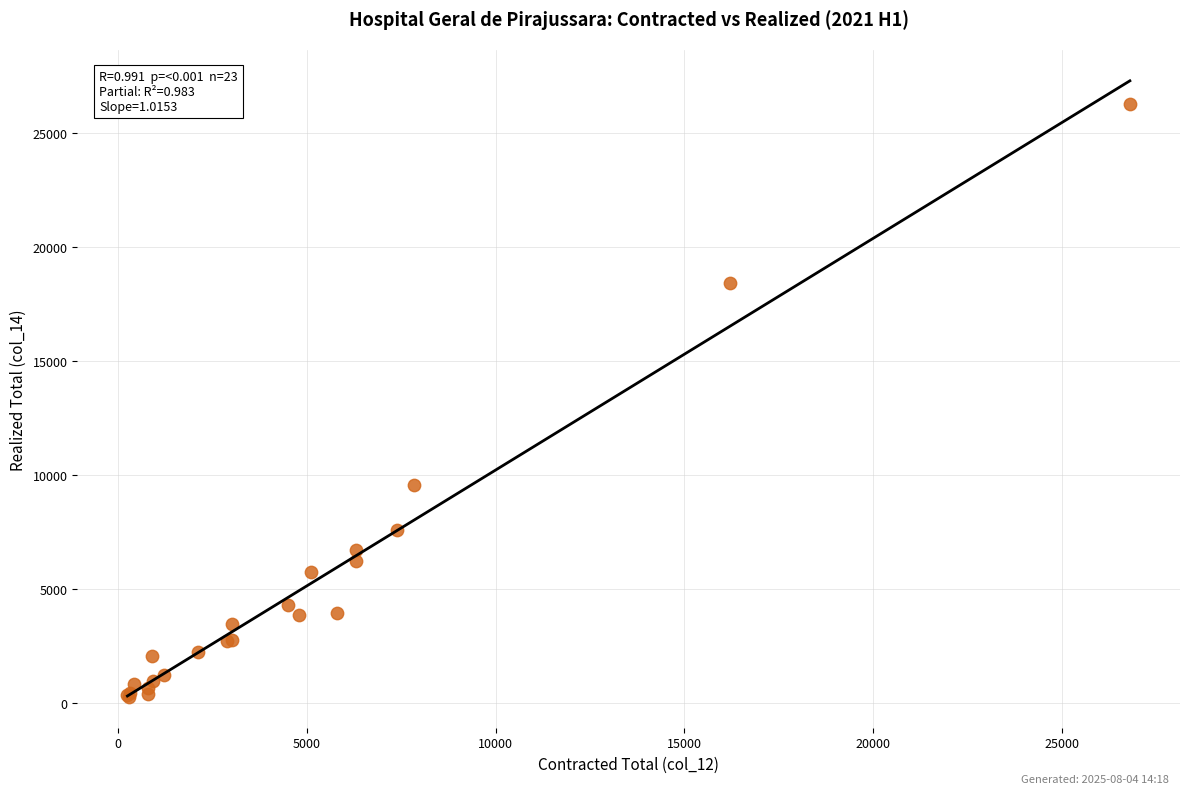

What Y value in the scatter plot is closest to 13288?

9556